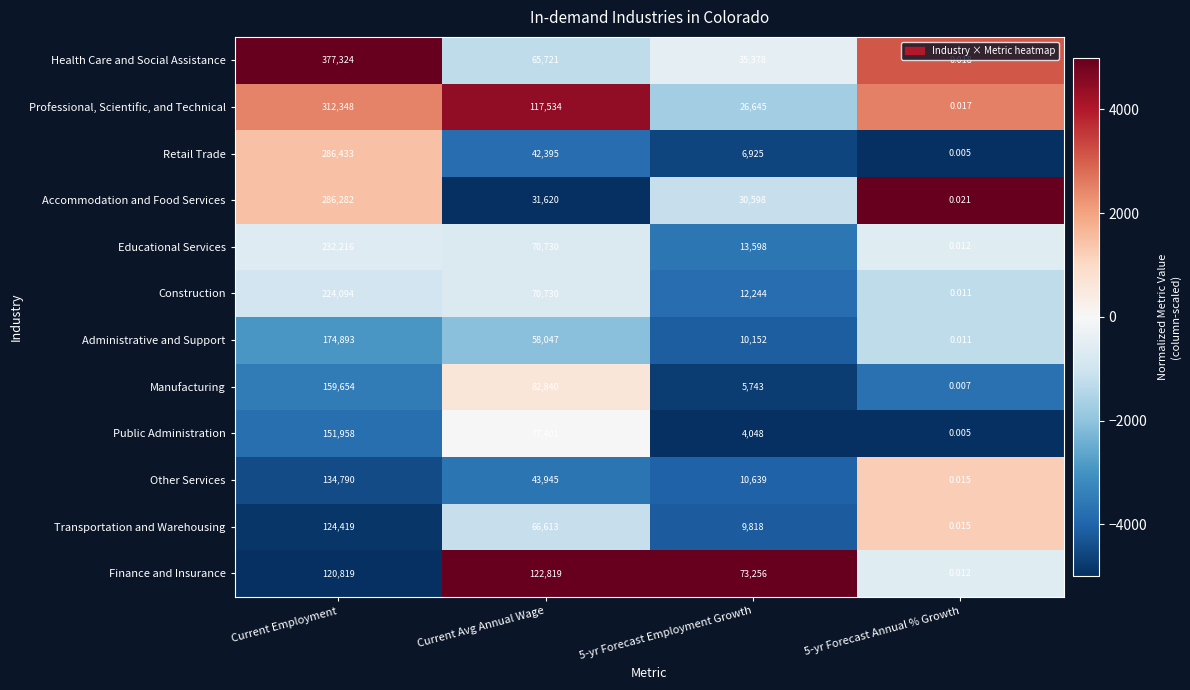

Which series has the widest spread of values?

Health Care and Social Assistance